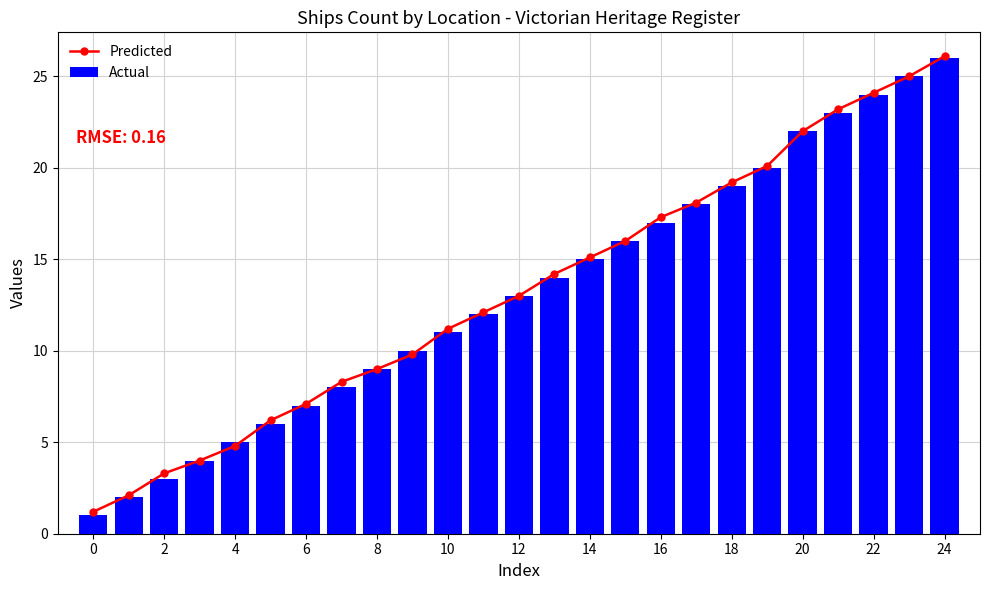

Are the bars grouped side by side (vs. stacked)?

Yes